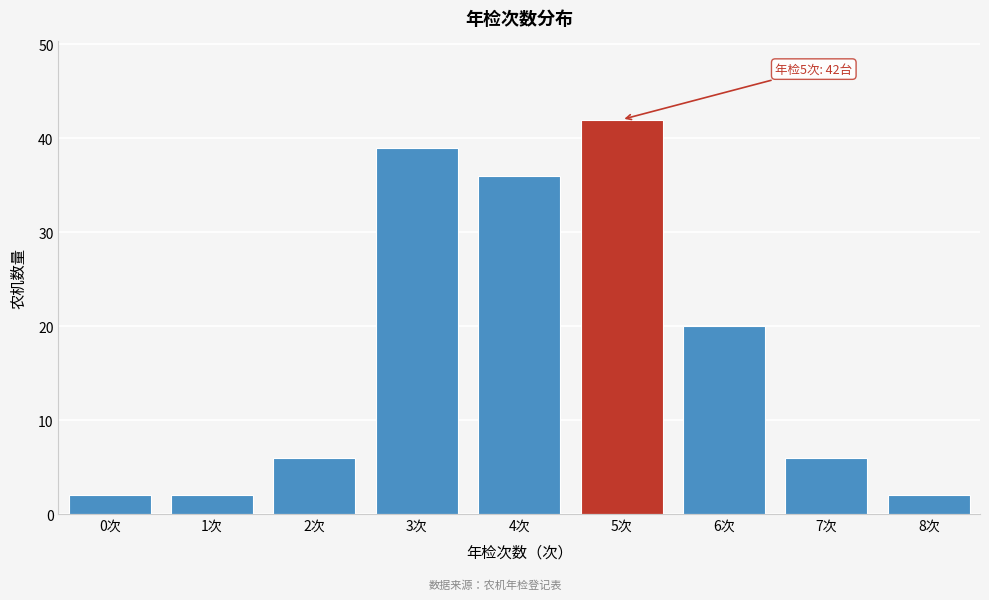

Reading left to right, what are all the values shown in this chart?

2	2	6	39	36	42	20	6	2